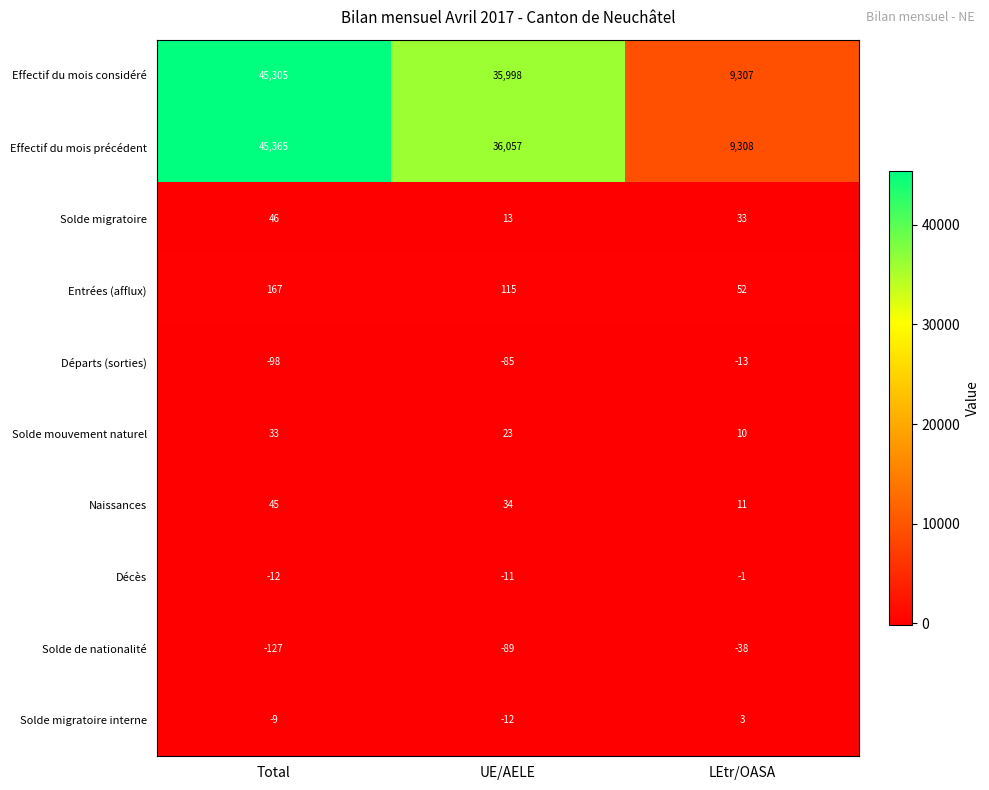

What is the maximum value shown in the chart?

45365